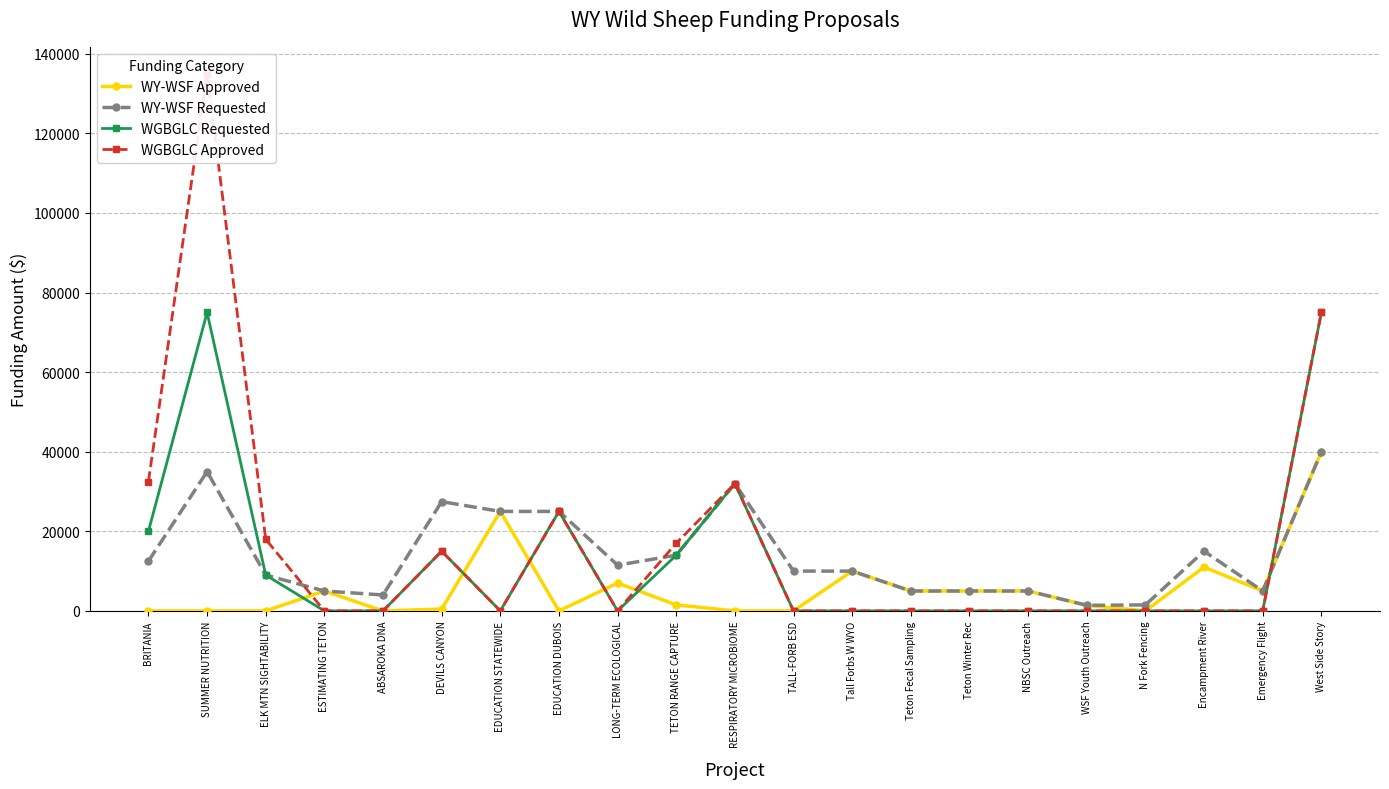

Is the value of WY-WSF Approved at DEVILS CANYON greater than the value of WY-WSF Requested at EDUCATION DUBOIS?

No